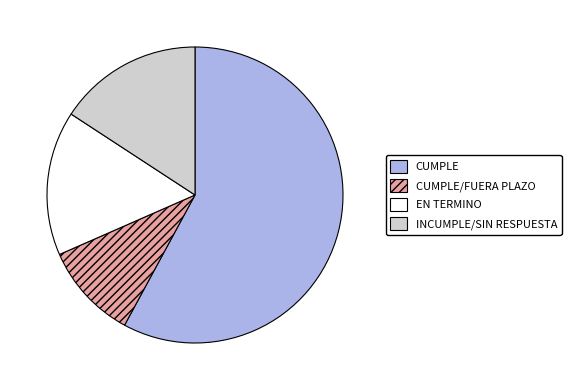

The EN TERMINO slice represents 16% of the pie. True or false?

True